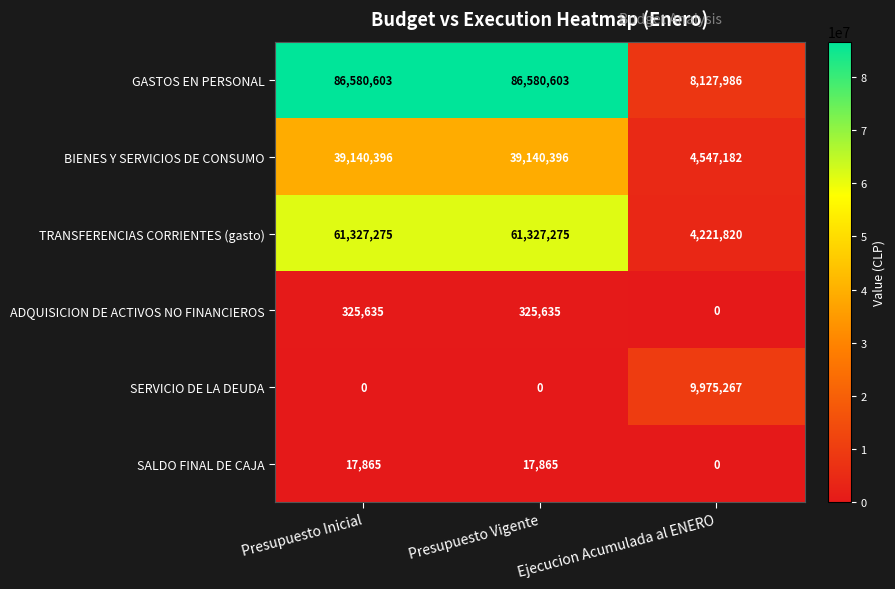

How many values in the GASTOS EN PERSONAL series are below 86580603?

1